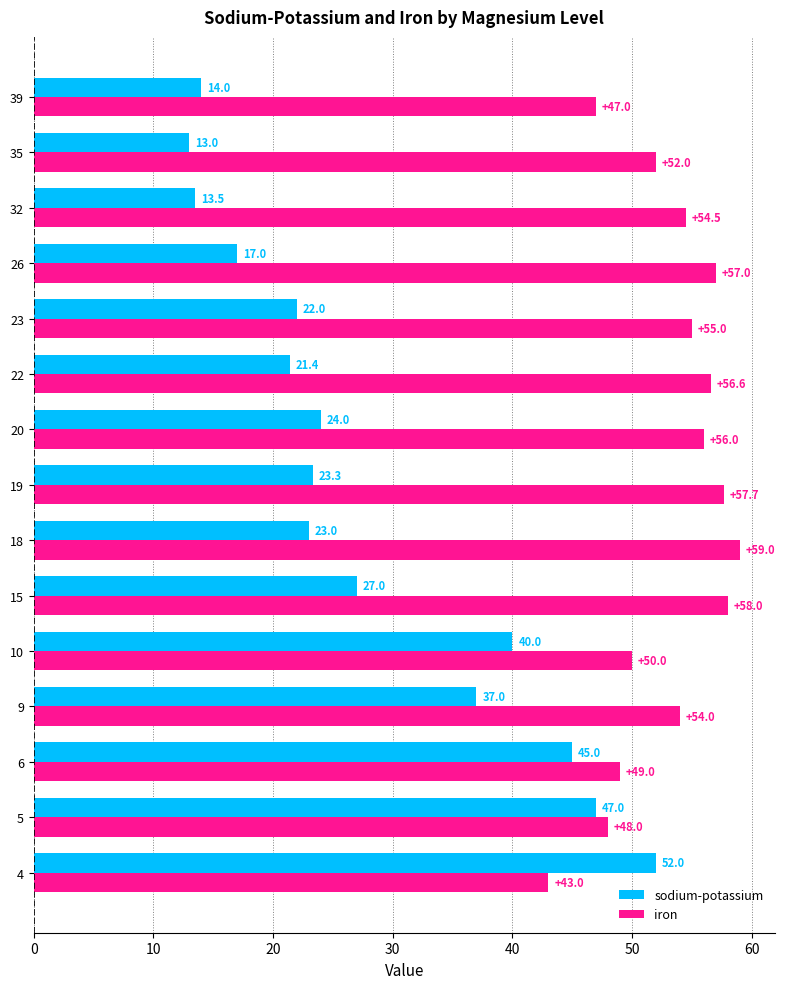

What is the sum of the sodium-potassium values at 18 and 15?

50.0